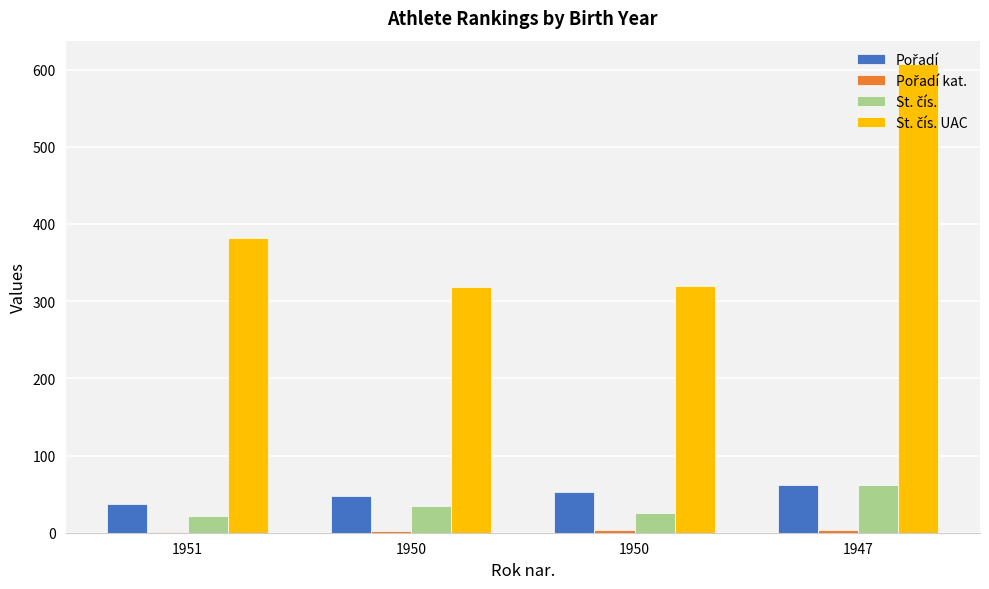

What is the difference between the second highest and minimum values in the St. čís. series?

13